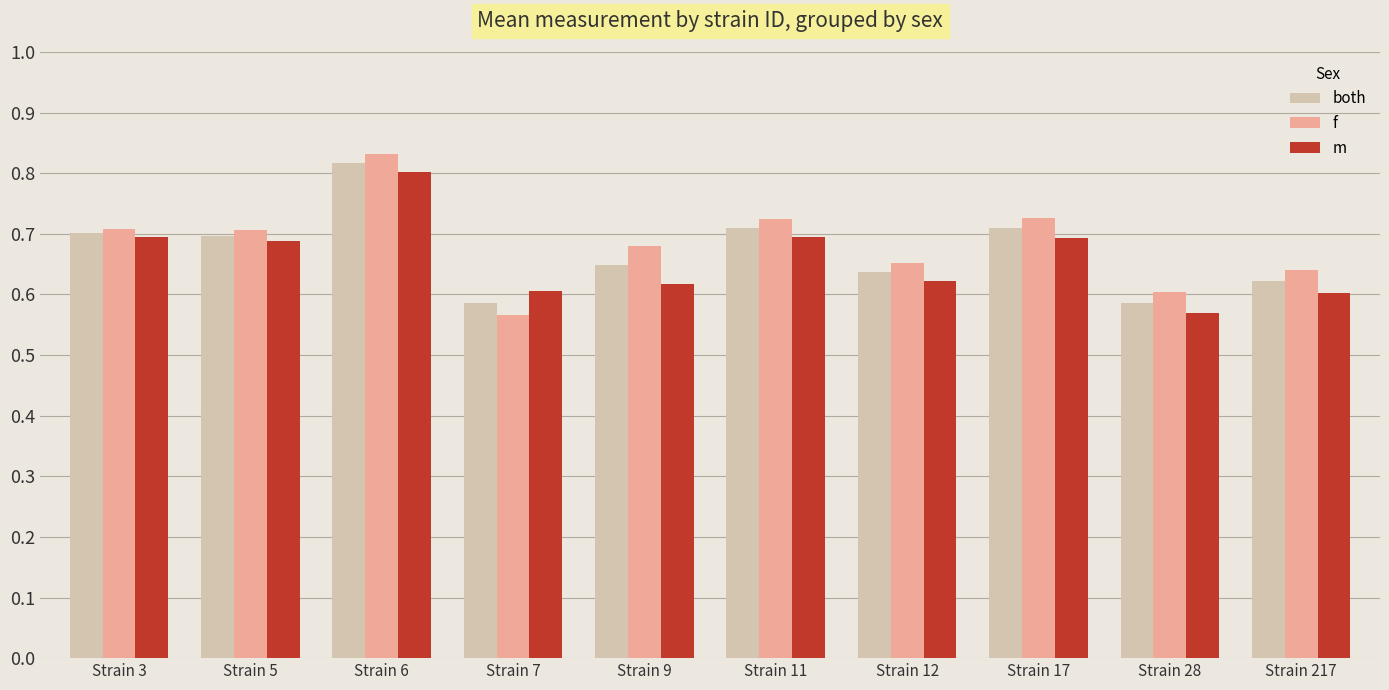

Which series changed the most between Strain 5 and Strain 7?

f